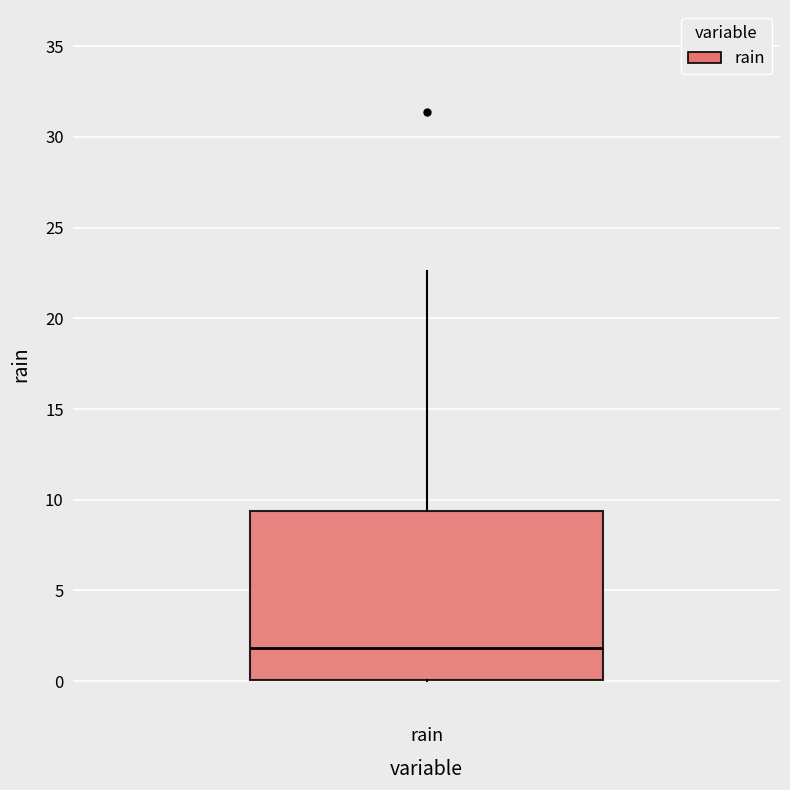

Where is the lower edge of the box for rain on the y-axis? The values are not printed on the chart, so give them approximately, as read against the axis.

0.0